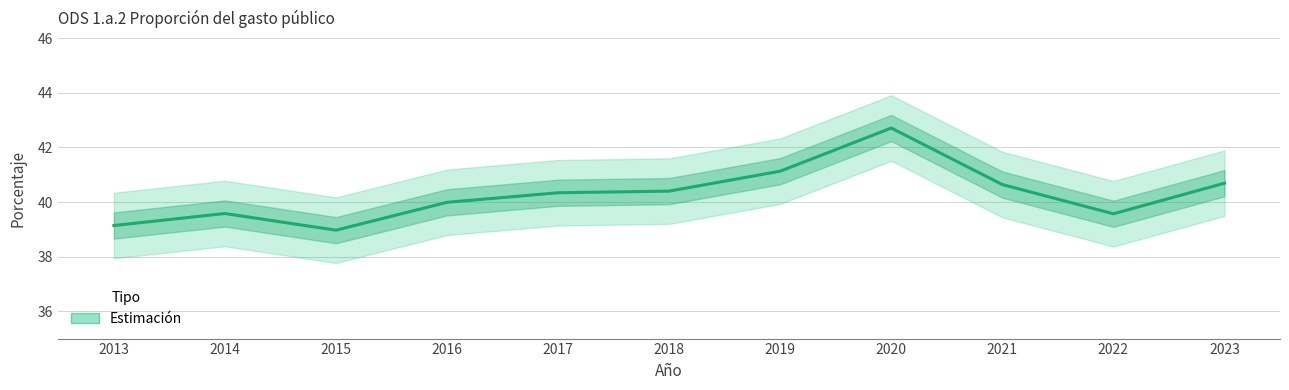

Read the value at 2014.

39.6